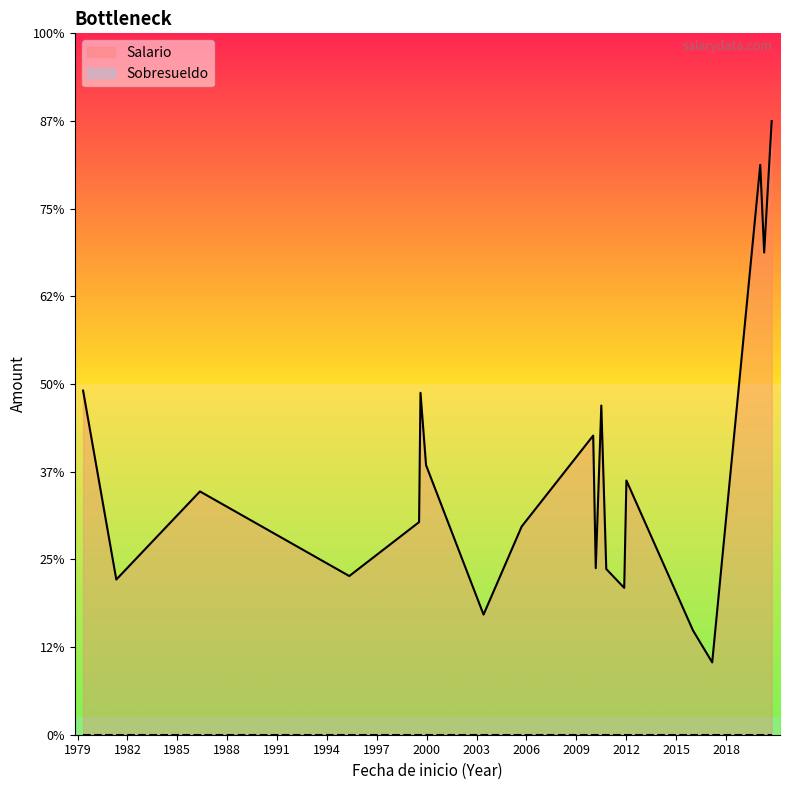

What are all the series names shown in the legend?

Salario, Sobresueldo